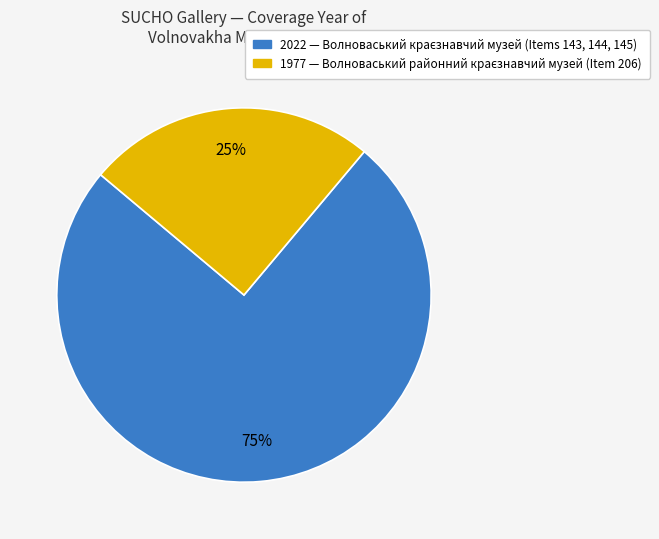

Is there any slice that represents more than half of the pie?

Yes